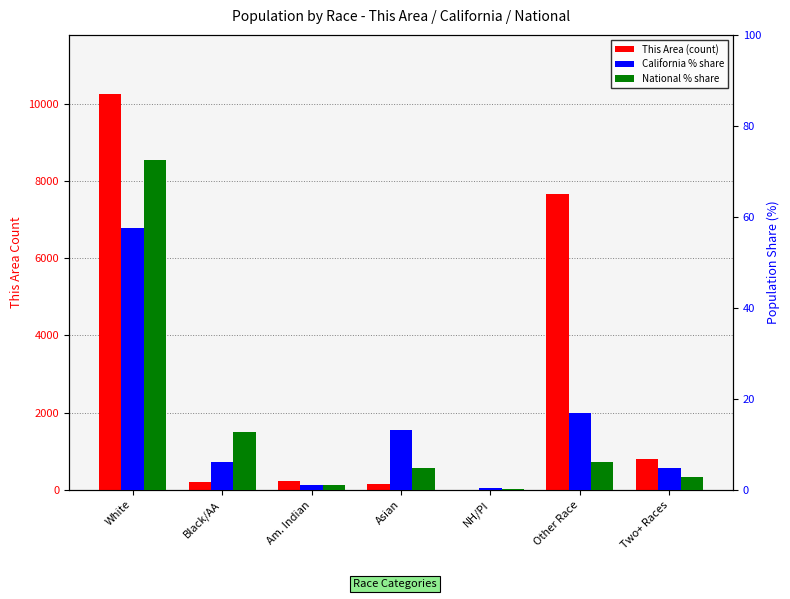

Which series has the largest total across all categories?

This Area (count)